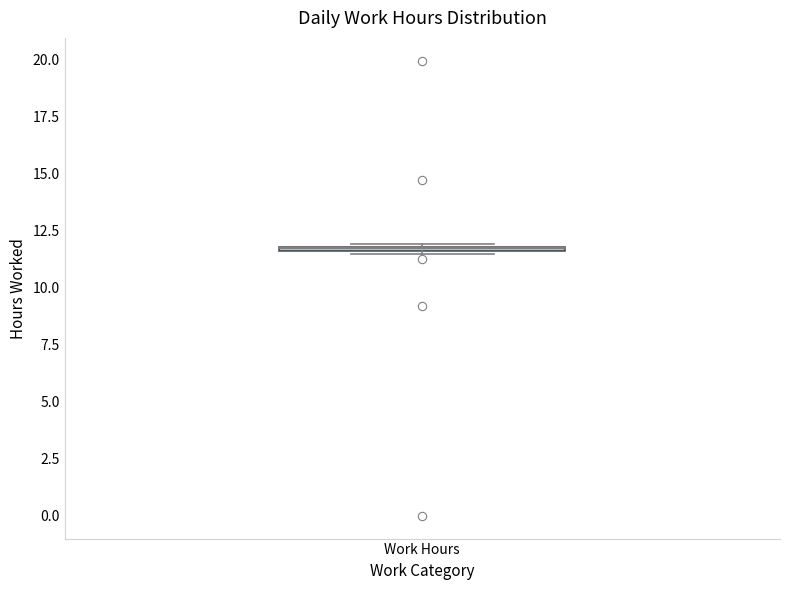

Where is the lower edge of the box for Work Hours on the y-axis? The values are not printed on the chart, so give them approximately, as read against the axis.

11.5